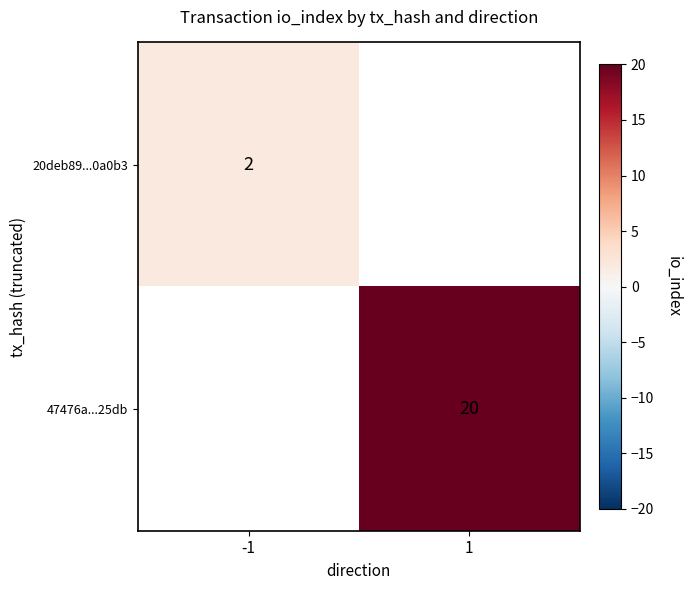

The value of 20deb89...0a0b3 at -1 is 1. True or false?

False